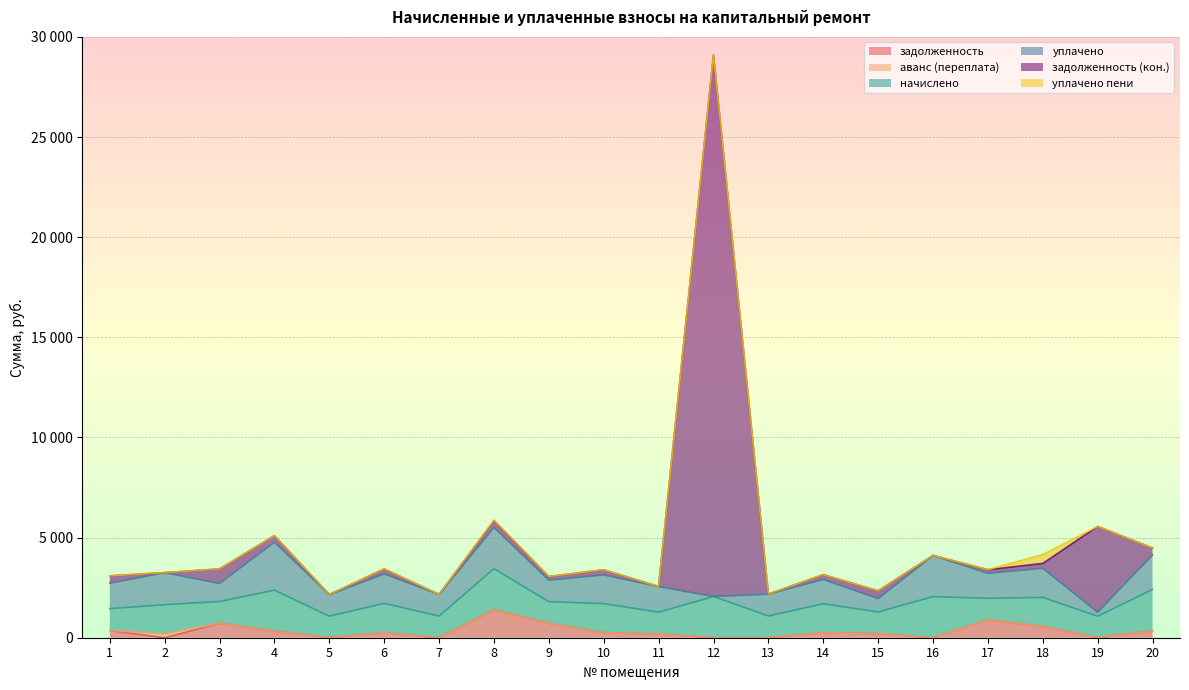

The value of уплачено пени at 19 is -248.6. True or false?

False